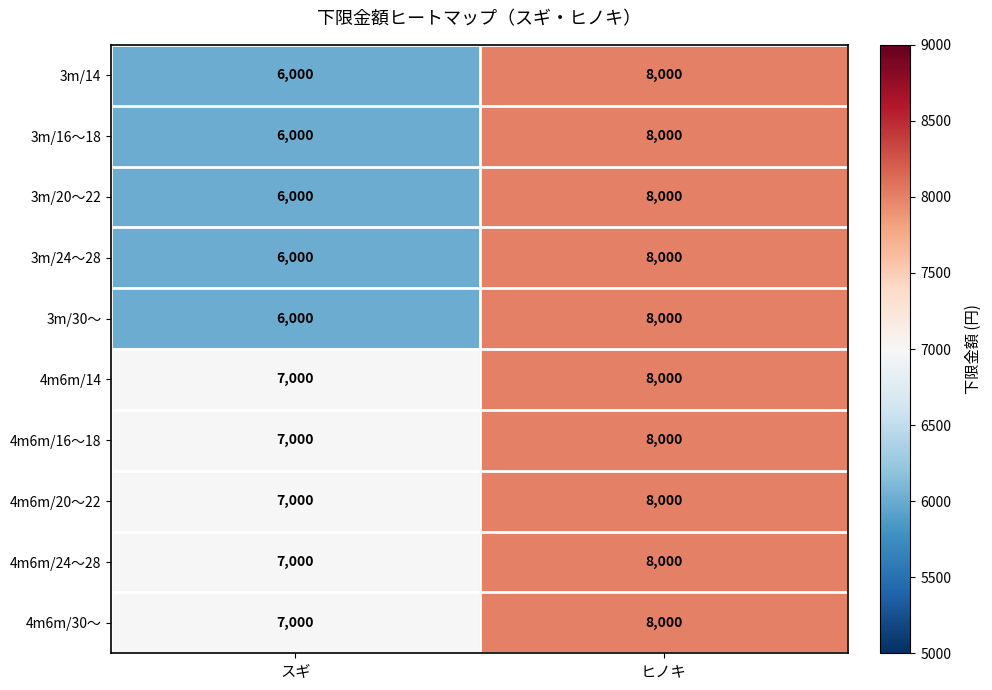

What is the spread (max minus min) of values at スギ?

1000